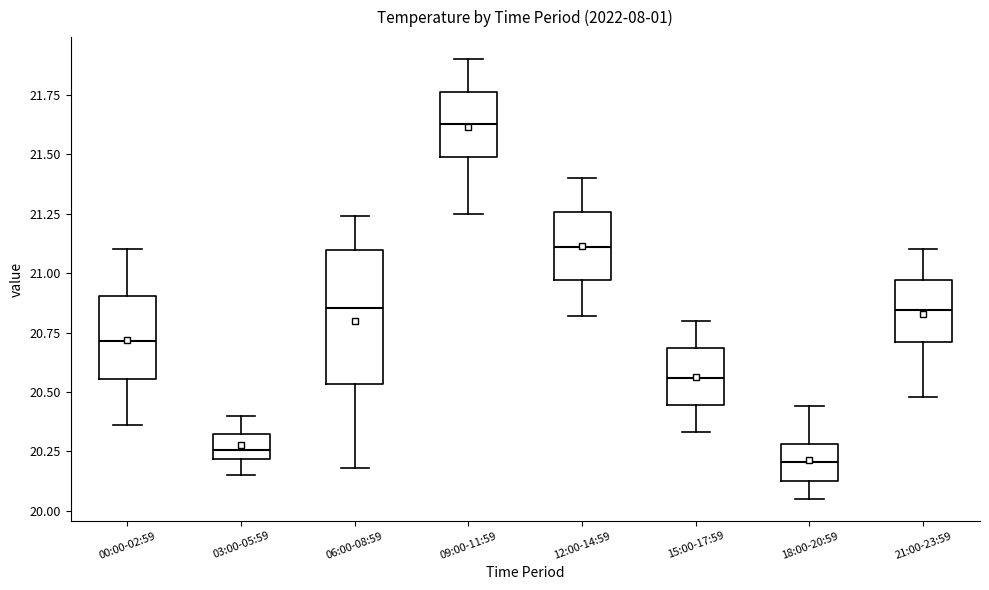

Where is the lower edge of the box for 06:00-08:59 on the y-axis? The values are not printed on the chart, so give them approximately, as read against the axis.

20.55